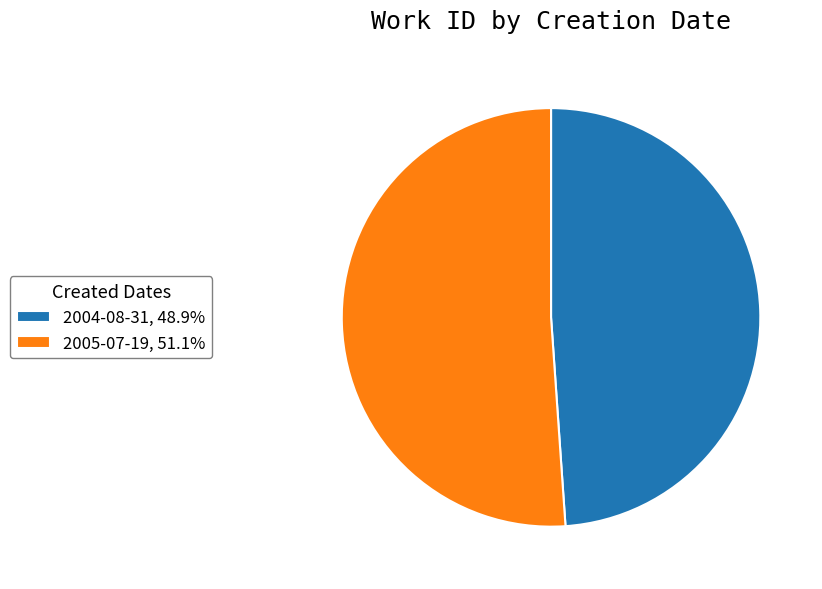

What is the majority slice?

2005-07-19